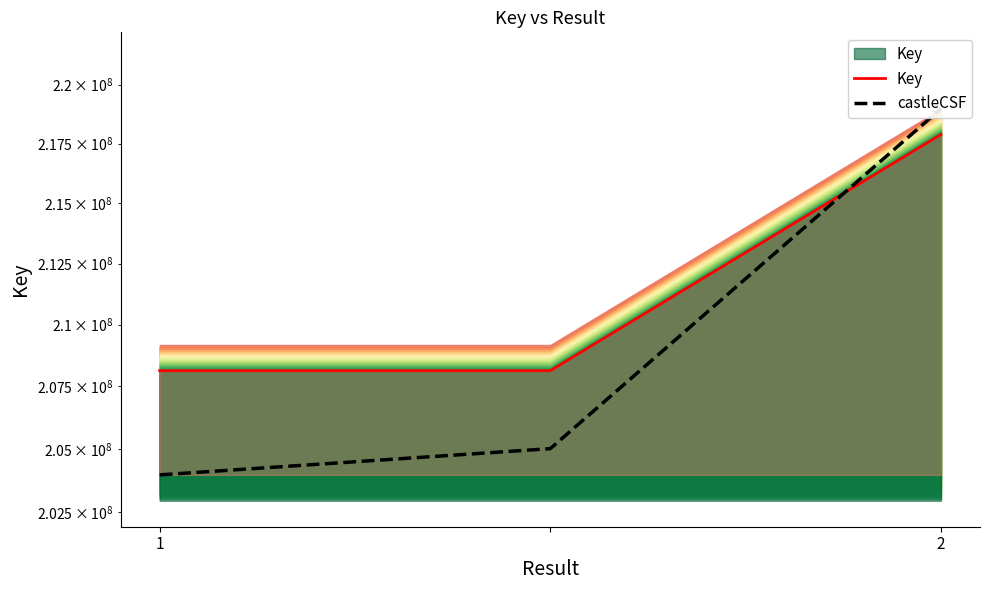

At how many categories does at least one series exceed 204970233?

3